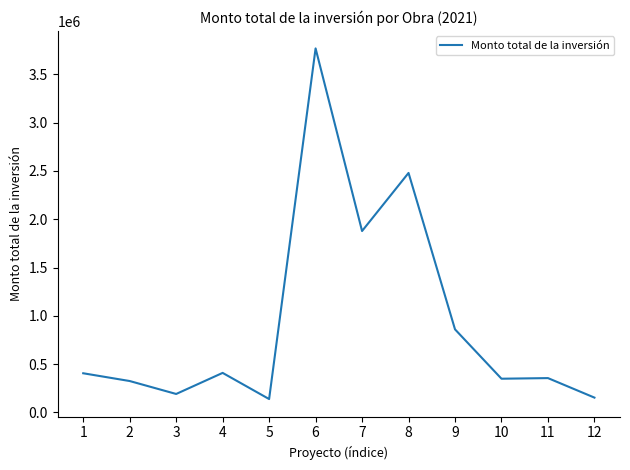

What is the difference between the maximum and minimum values?

3631803.4